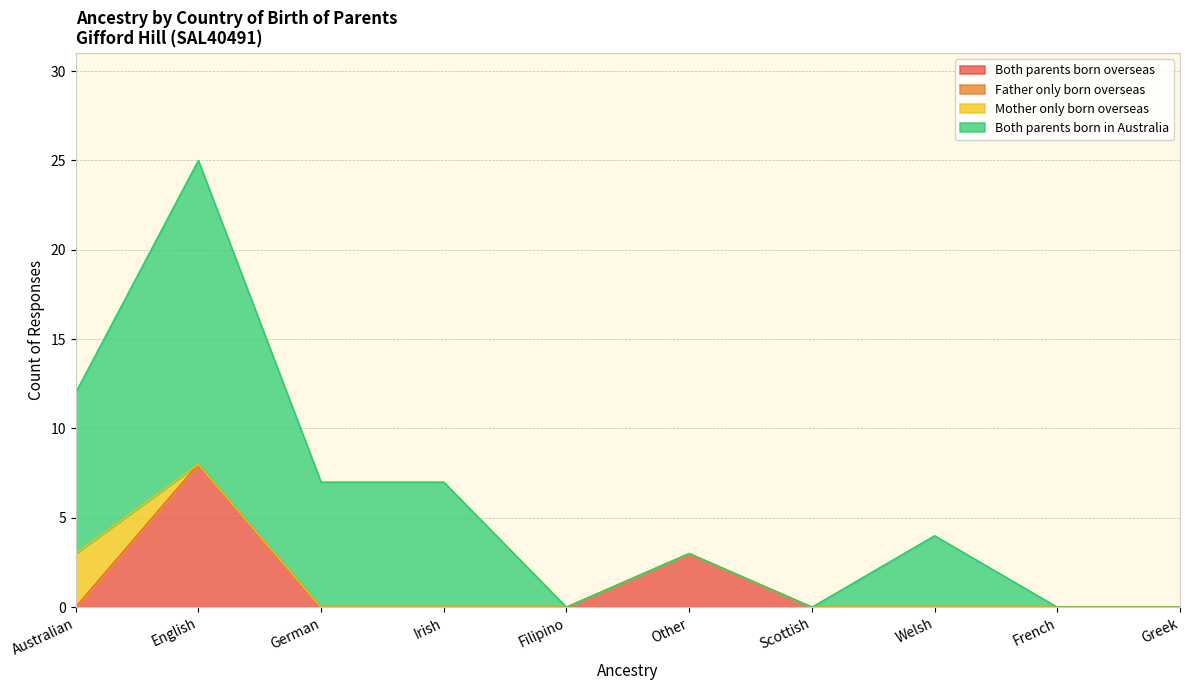

In Both parents born overseas, how many points are higher than both neighbors (excluding endpoints)?

2